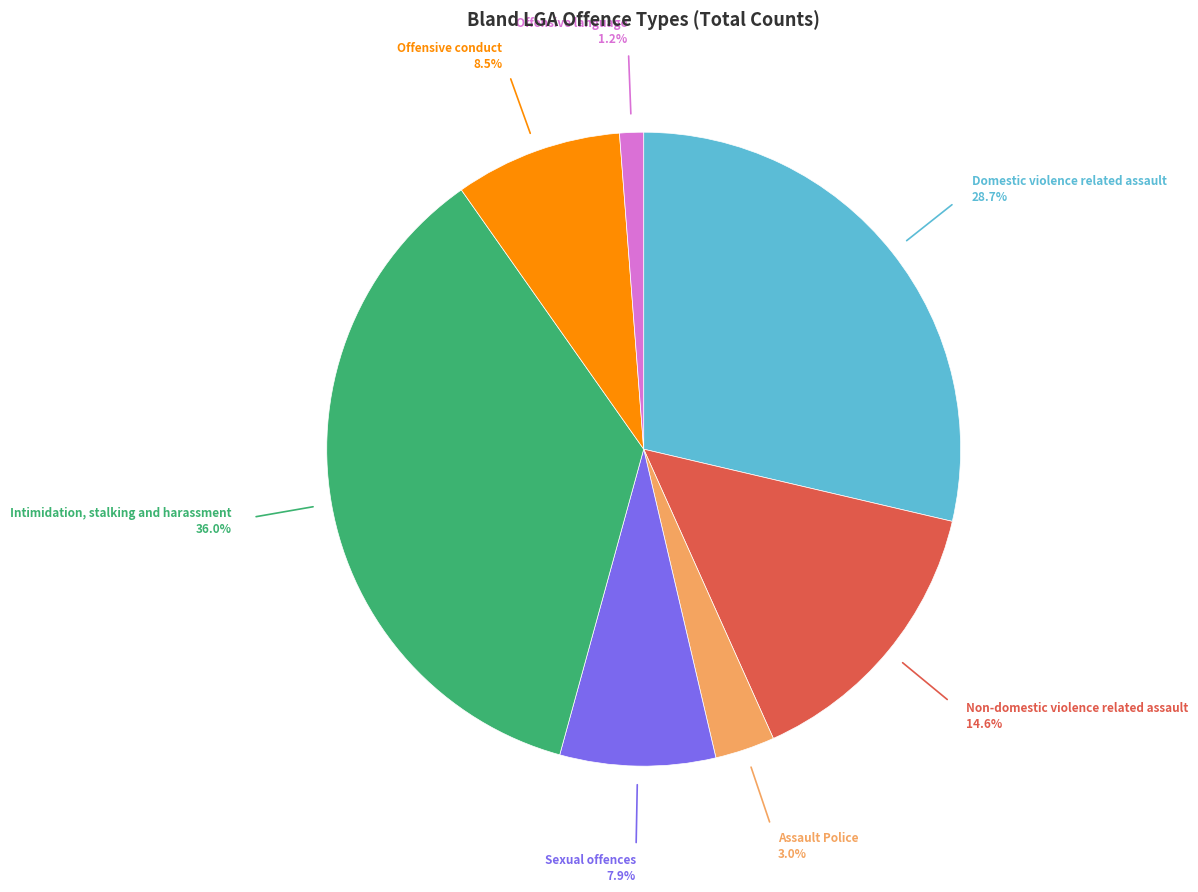

Does any single category account for the majority?

No